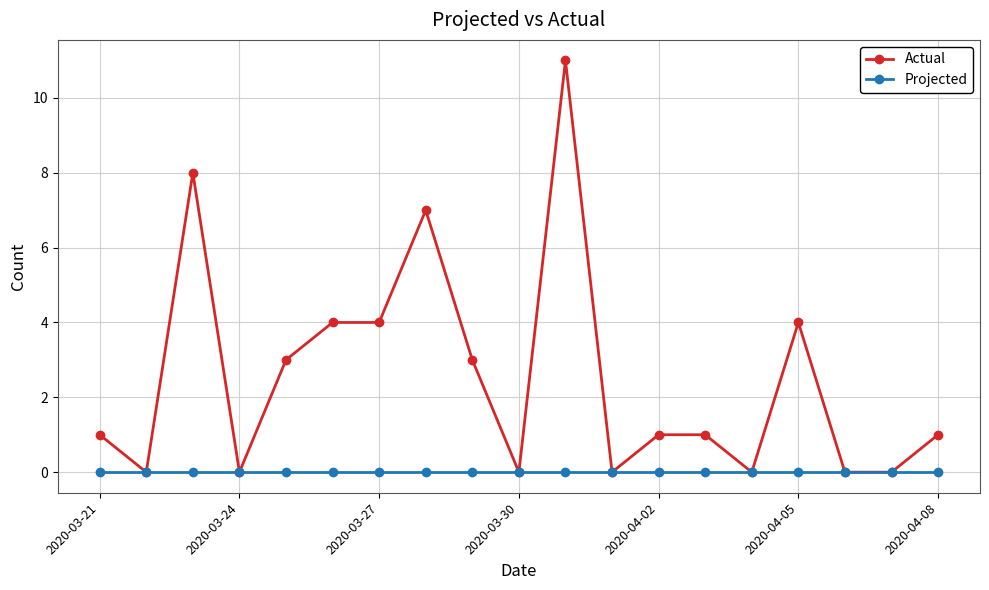

At how many categories does at least one series exceed 5?

3